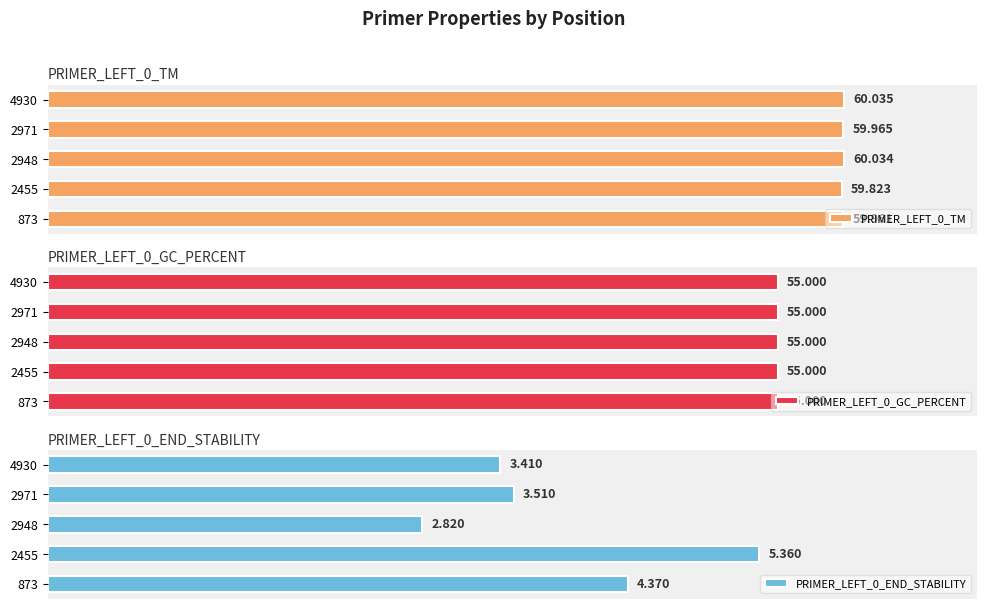

List the labels in order of PRIMER_LEFT_0_END_STABILITY value, smallest first.

2948, 4930, 2971, 873, 2455